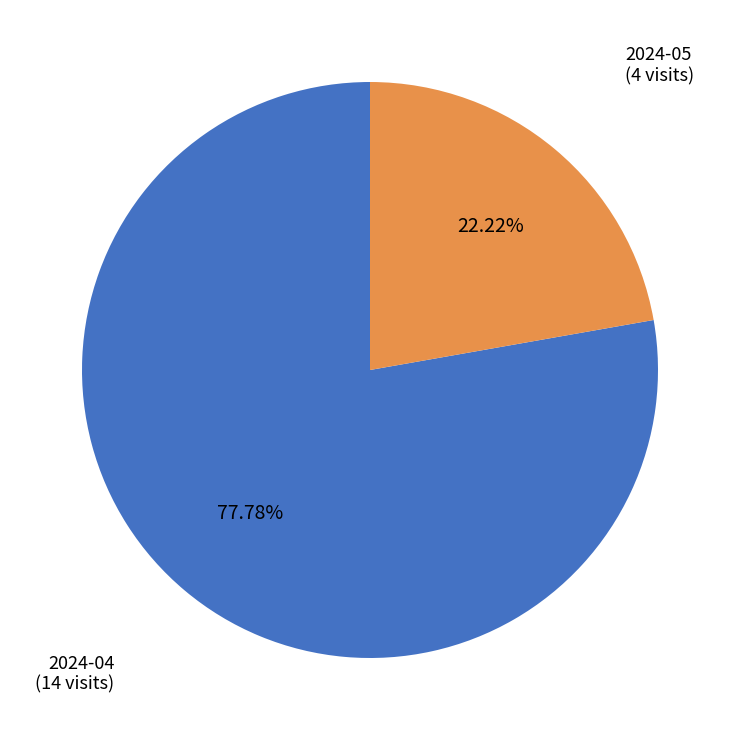

Rank the categories by value from highest to lowest.

2024-04 (14 visits), 2024-05 (4 visits)